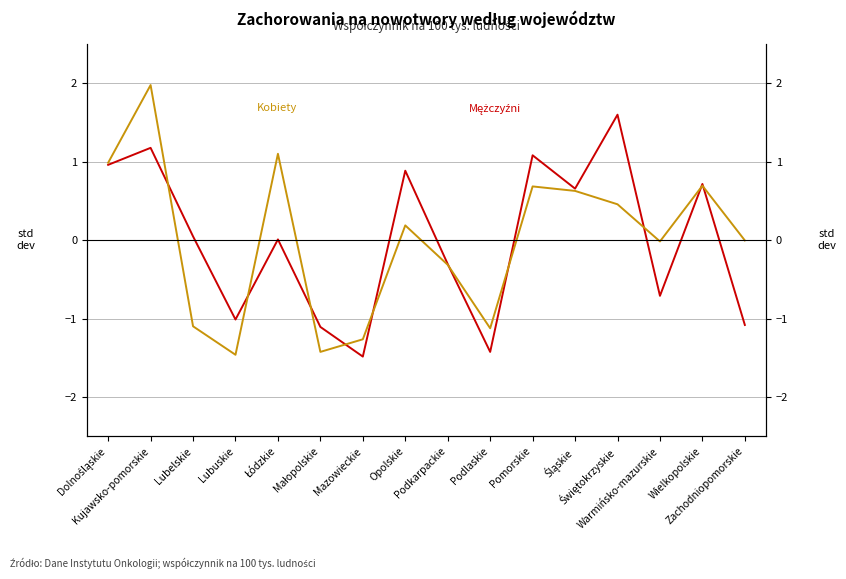

How many values in Współczynnik mężczyźni are below zero?

7